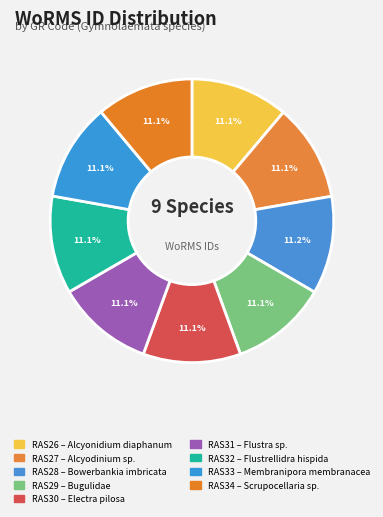

Count the number of slices in the pie.

9